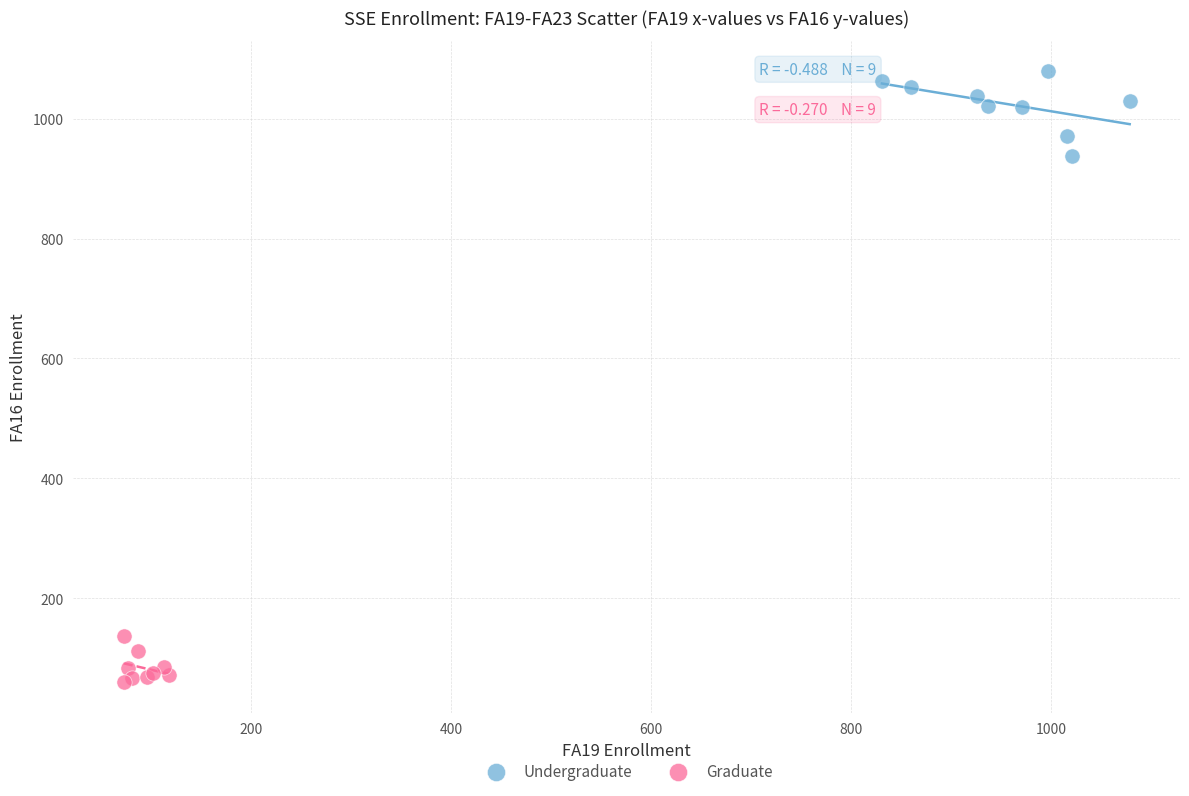

Which series reaches the minimum Y coordinate?

Graduate